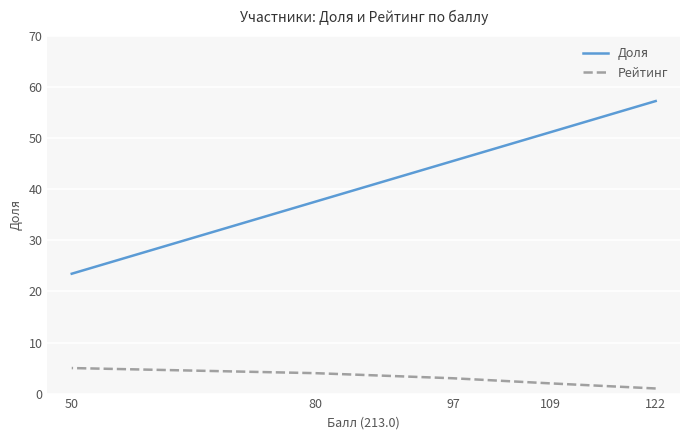

Reading left to right, transcribe all the data shown in this chart.

Доля: 122=57.3	109=51.2	97=45.5	80=37.6	50=23.5
Рейтинг: 122=1.0	109=2.0	97=3.0	80=4.0	50=5.0